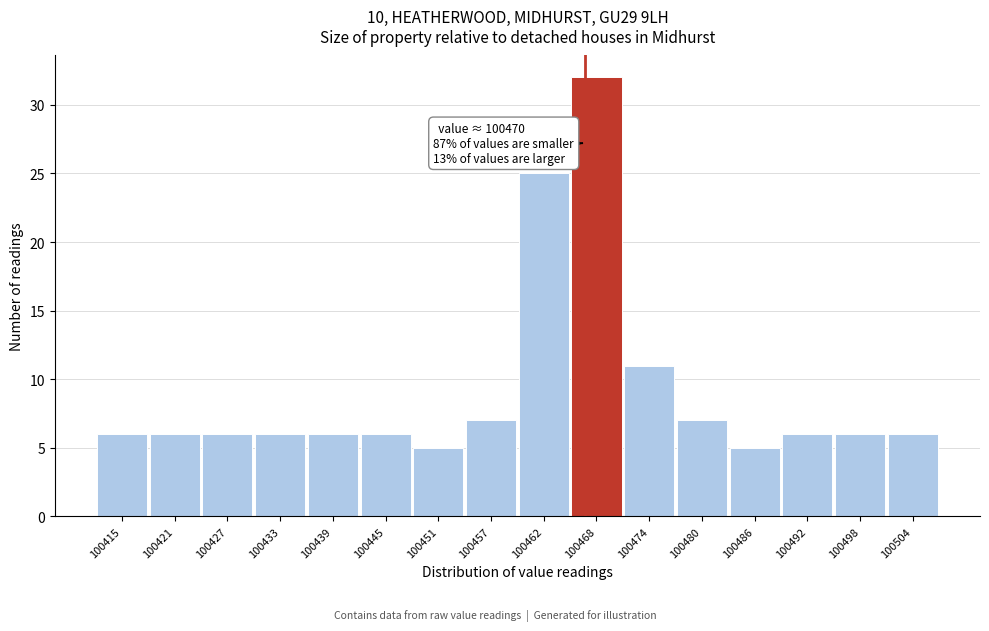

Reading left to right, transcribe all the data shown in this chart.

6	6	6	6	6	6	5	7	25	32	11	7	5	6	6	6